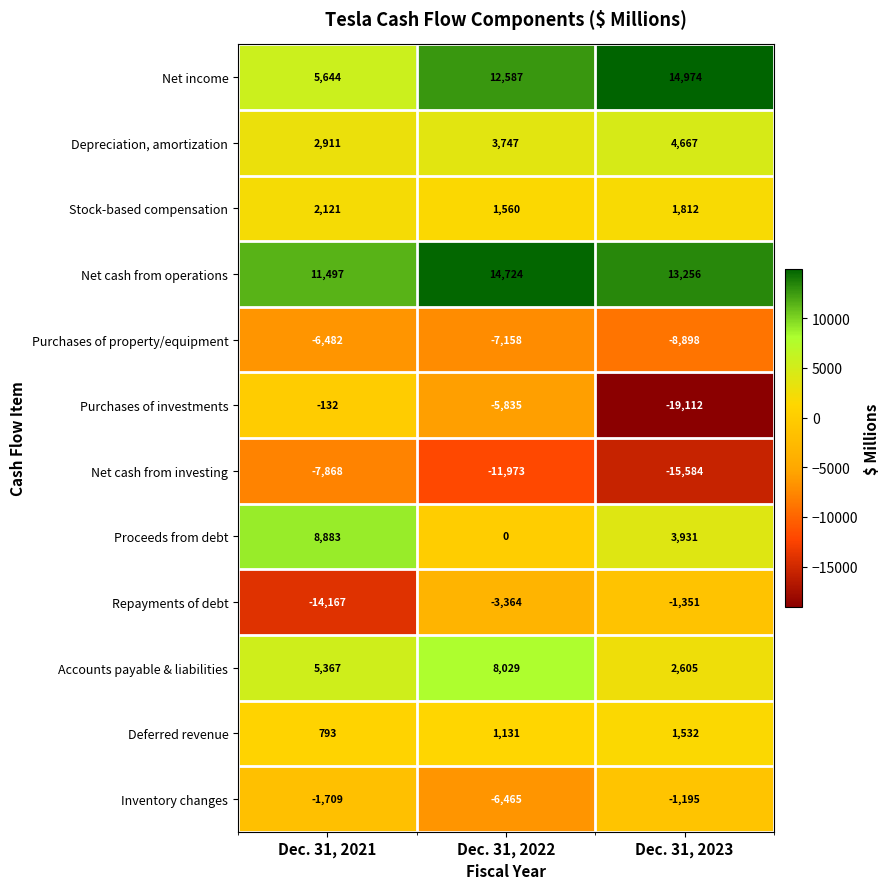

Read the Net income value at Dec. 31, 2022, to the nearest 100.

12600